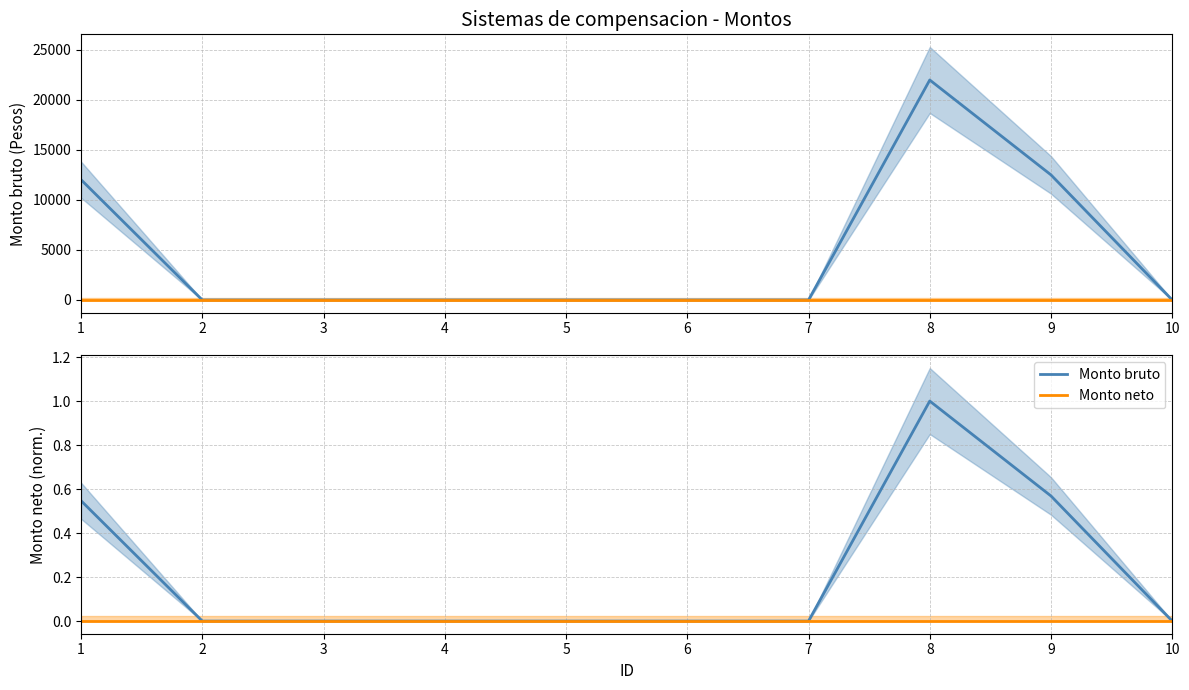

How many lines are shown in the chart?

2